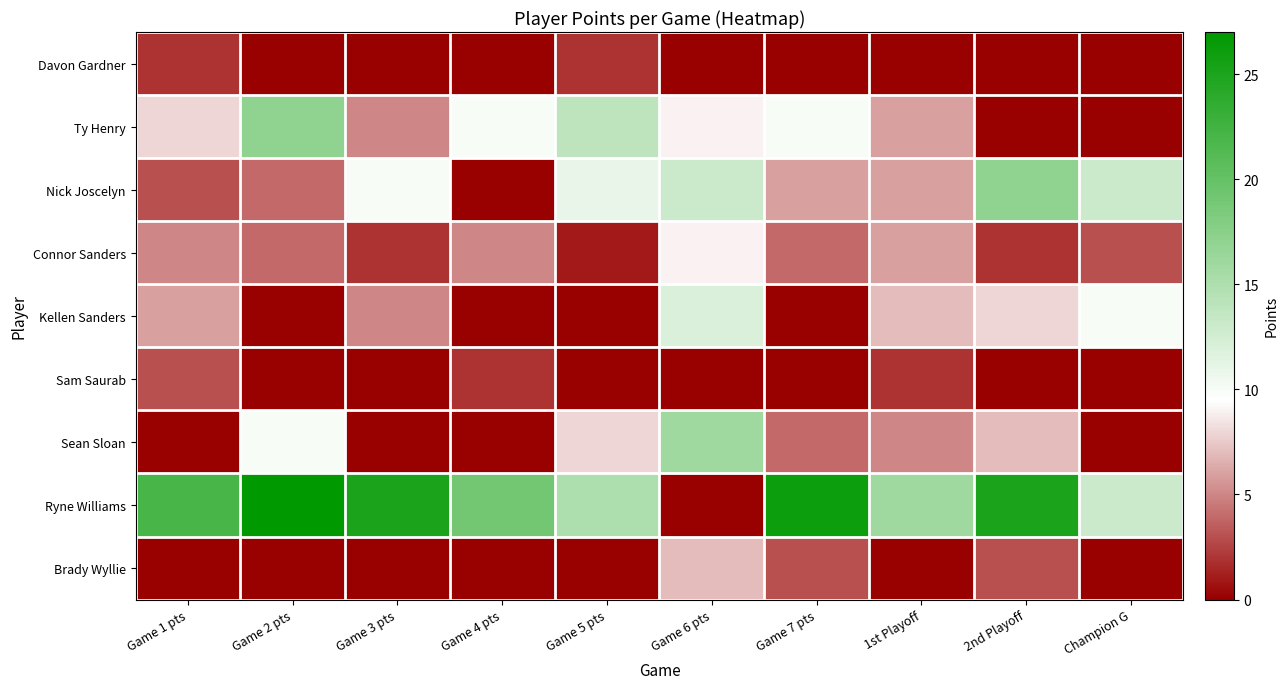

Reading left to right, what are all the values shown in this chart?

Davon Gardner: Game 1 pts=2	Game 2 pts=0	Game 3 pts=0	Game 4 pts=0	Game 5 pts=2	Game 6 pts=0	Game 7 pts=0	1st Playoff=0	2nd Playoff=0	Champion G=0
Ty Henry: Game 1 pts=8	Game 2 pts=17	Game 3 pts=5	Game 4 pts=10	Game 5 pts=14	Game 6 pts=9	Game 7 pts=10	1st Playoff=6	2nd Playoff=0	Champion G=0
Nick Joscelyn: Game 1 pts=3	Game 2 pts=4	Game 3 pts=10	Game 4 pts=0	Game 5 pts=11	Game 6 pts=13	Game 7 pts=6	1st Playoff=6	2nd Playoff=17	Champion G=13
Connor Sanders: Game 1 pts=5	Game 2 pts=4	Game 3 pts=2	Game 4 pts=5	Game 5 pts=1	Game 6 pts=9	Game 7 pts=4	1st Playoff=6	2nd Playoff=2	Champion G=3
Kellen Sanders: Game 1 pts=6	Game 2 pts=0	Game 3 pts=5	Game 4 pts=0	Game 5 pts=0	Game 6 pts=12	Game 7 pts=0	1st Playoff=7	2nd Playoff=8	Champion G=10
Sam Saurab: Game 1 pts=3	Game 2 pts=0	Game 3 pts=0	Game 4 pts=2	Game 5 pts=0	Game 6 pts=0	Game 7 pts=0	1st Playoff=2	2nd Playoff=0	Champion G=0
Sean Sloan: Game 1 pts=0	Game 2 pts=10	Game 3 pts=0	Game 4 pts=0	Game 5 pts=8	Game 6 pts=16	Game 7 pts=4	1st Playoff=5	2nd Playoff=7	Champion G=0
Ryne Williams: Game 1 pts=22	Game 2 pts=27	Game 3 pts=25	Game 4 pts=19	Game 5 pts=15	Game 6 pts=0	Game 7 pts=26	1st Playoff=16	2nd Playoff=25	Champion G=13
Brady Wyllie: Game 1 pts=0	Game 2 pts=0	Game 3 pts=0	Game 4 pts=0	Game 5 pts=0	Game 6 pts=7	Game 7 pts=3	1st Playoff=0	2nd Playoff=3	Champion G=0